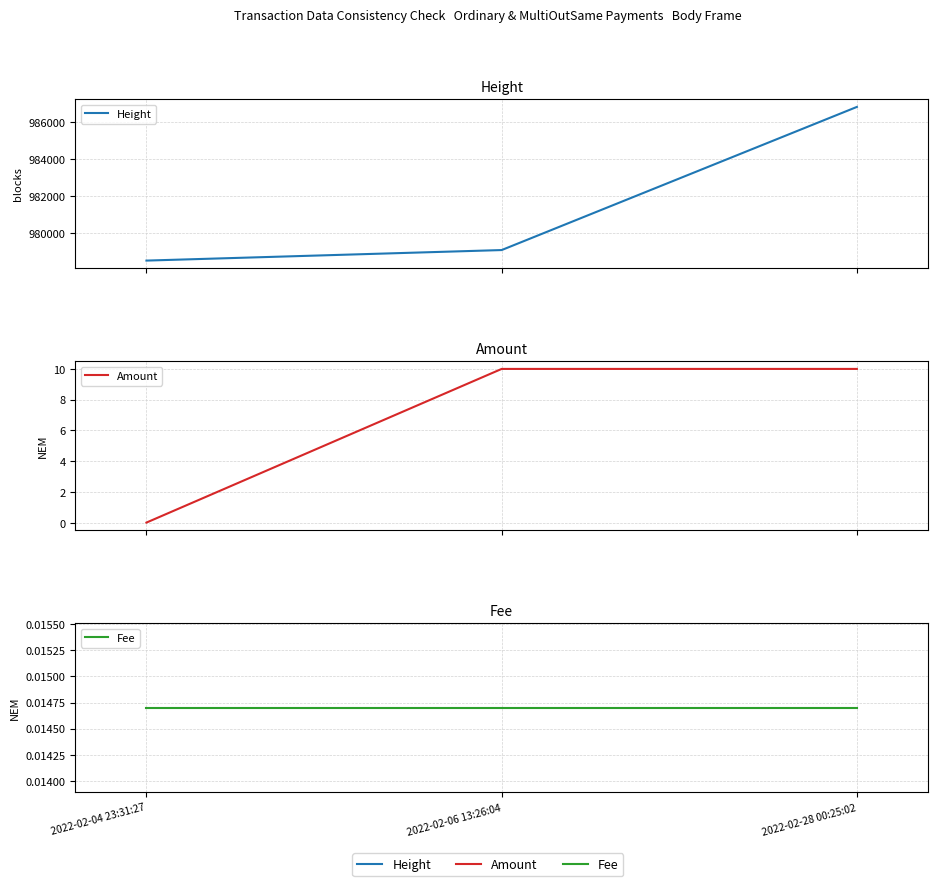

Reading right to left, transcribe all the data shown in this chart.

Height: 986823.0	979104.0	978536.0
Amount: 10.0	10.0	0.0
Fee: 0.0	0.0	0.0